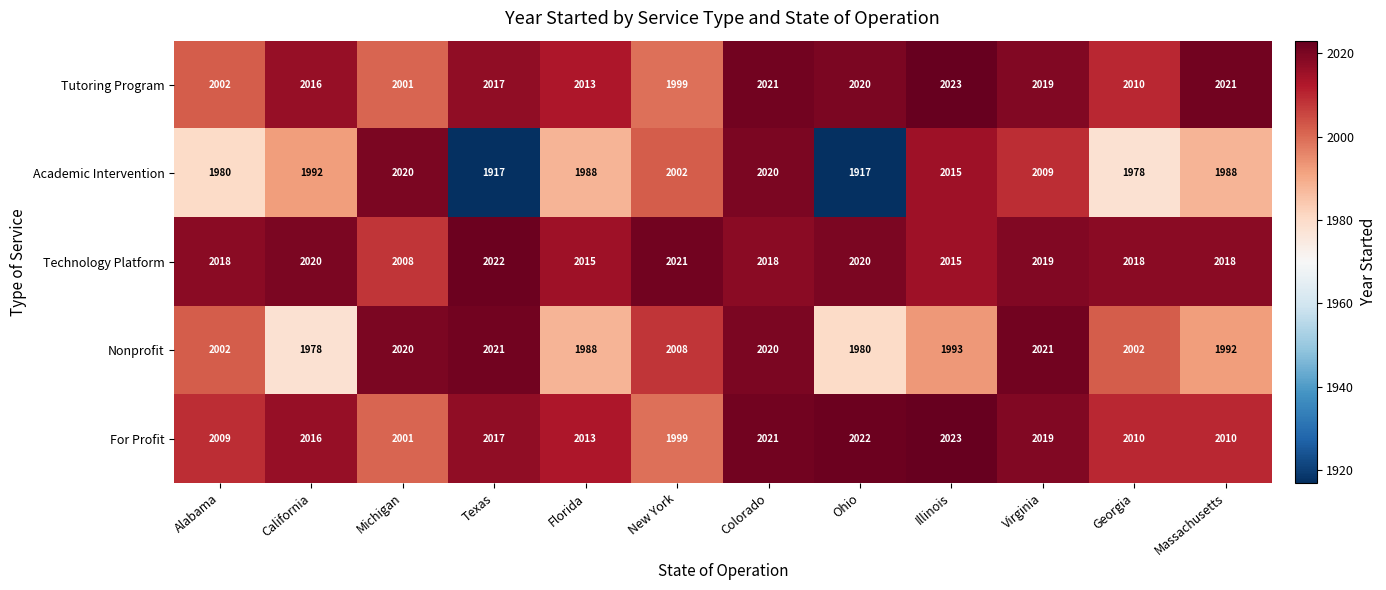

What is the sum of all Nonprofit values?

24025